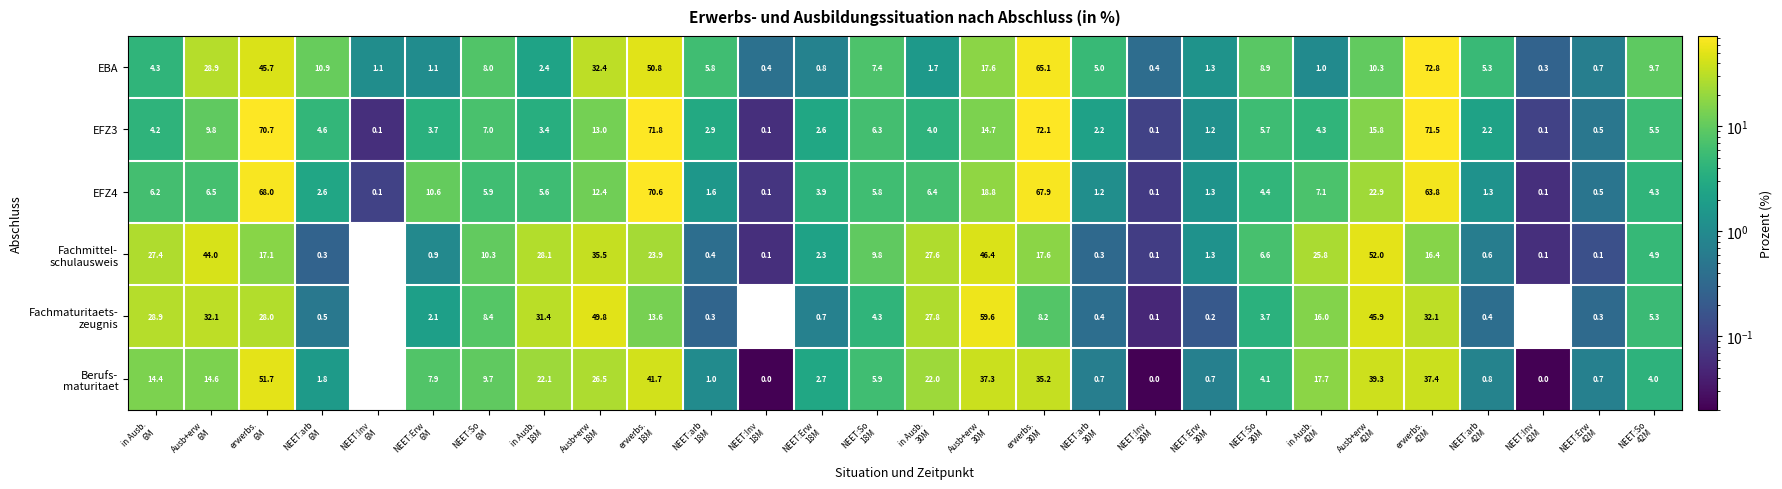

How many data points does each series have?

28